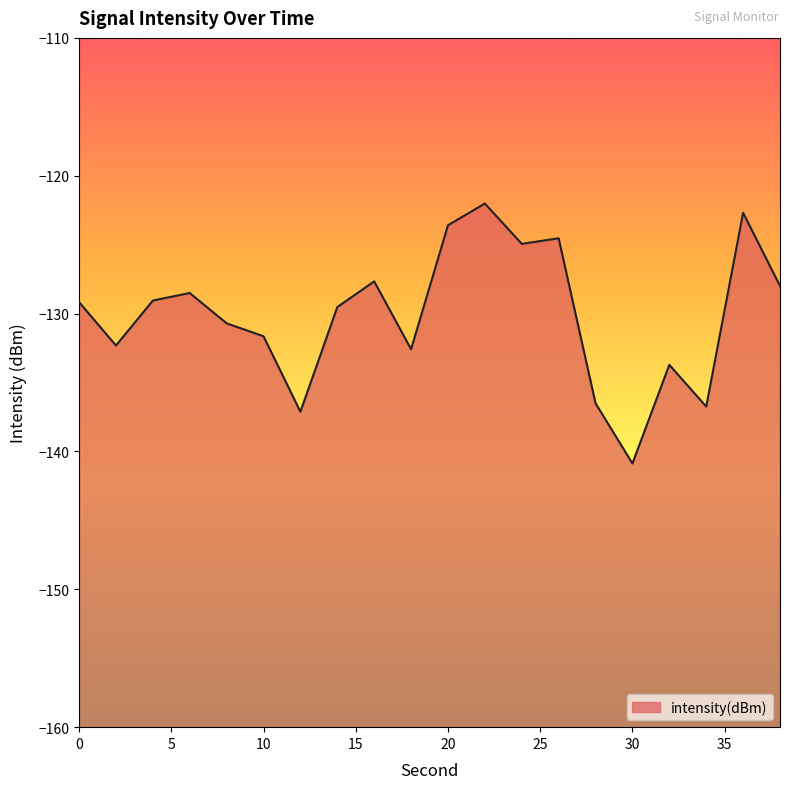

How many lines are shown in the chart?

1